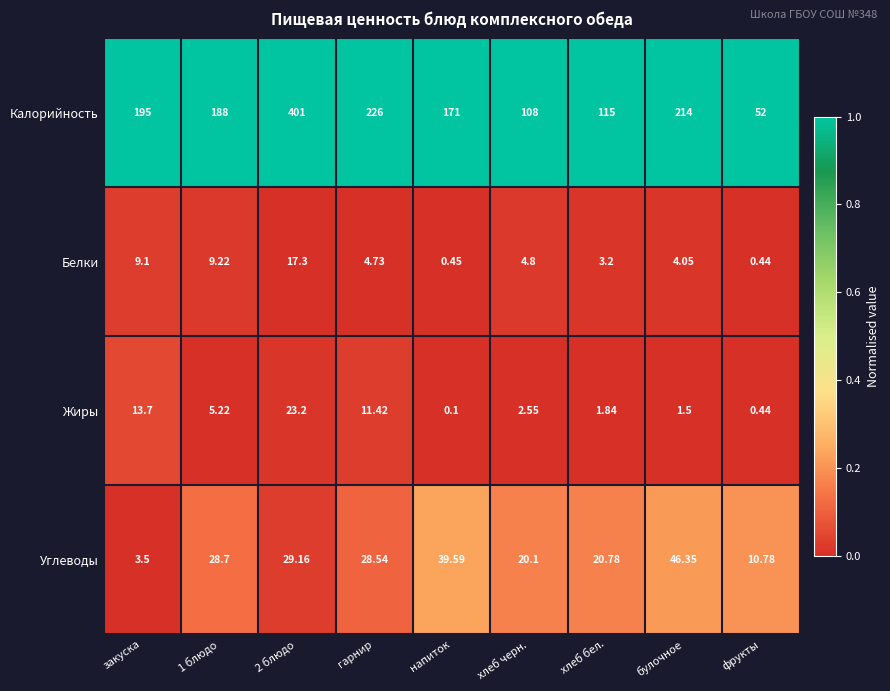

At which label does Жиры first exceed 2?

закуска